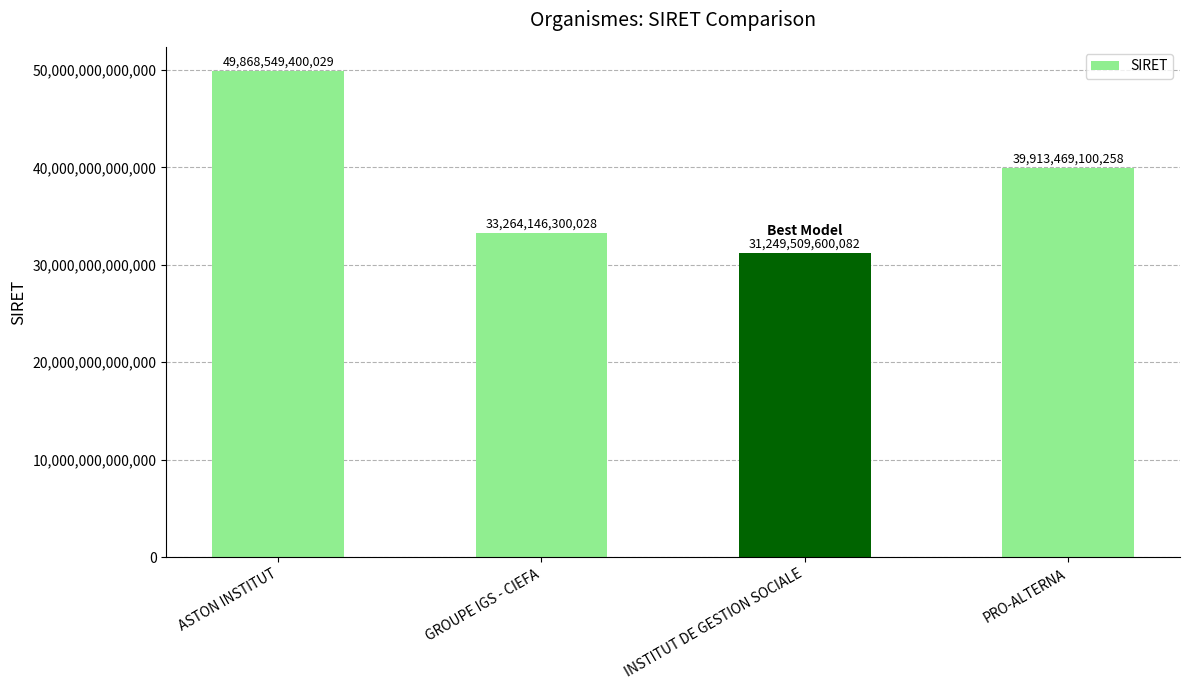

What is the difference between the maximum and minimum values?

18619039799947